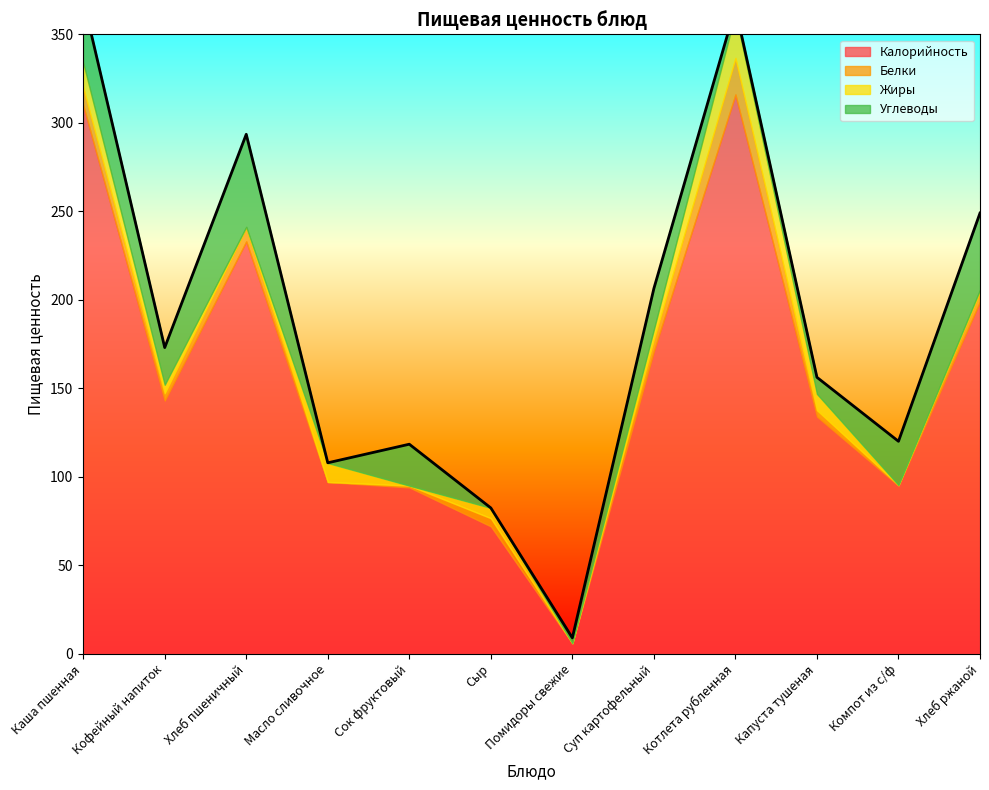

Which label corresponds to the largest value in the chart?

Котлета рубленная